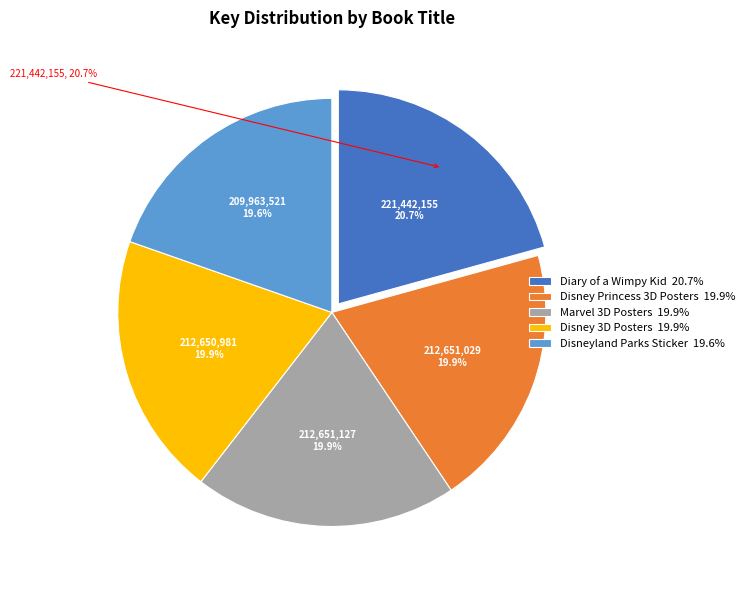

To the nearest percent, what percentage of the pie is Marvel 3D Posters?

20%